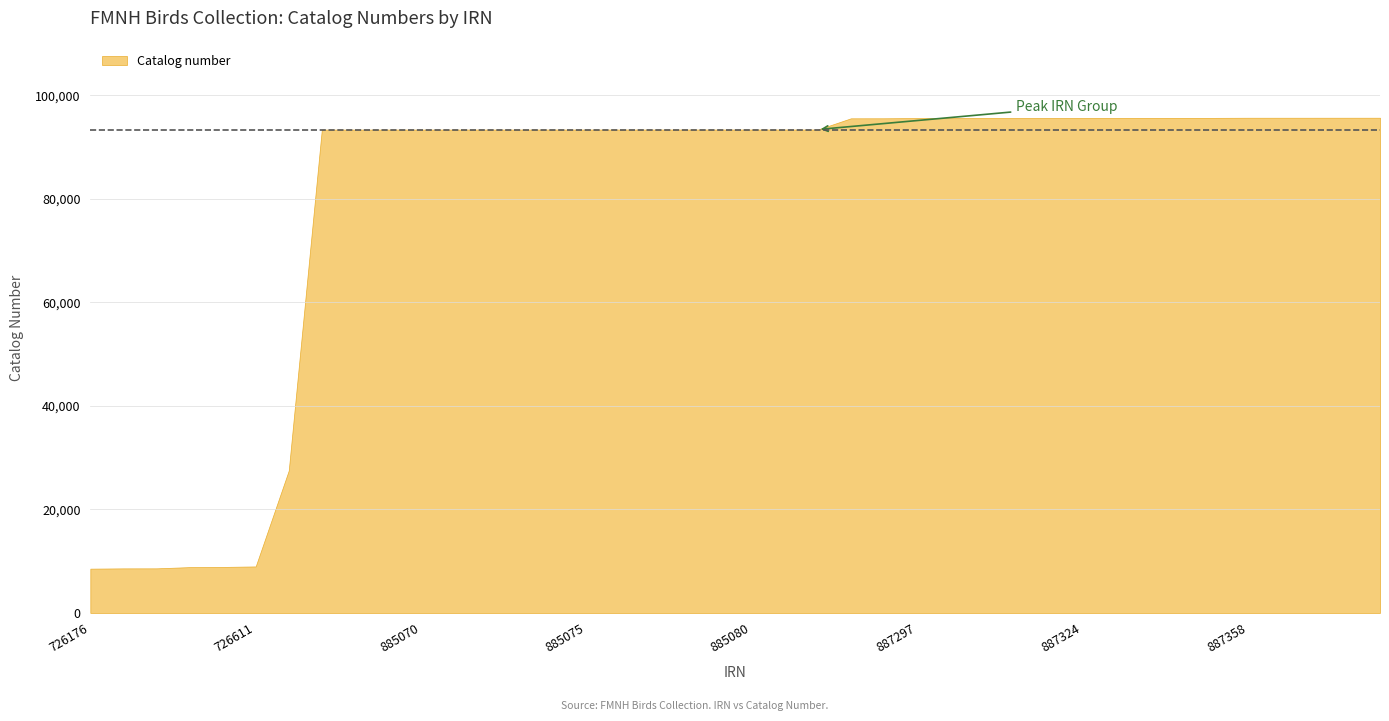

Which has a higher value, 887362 or 887336?

887362